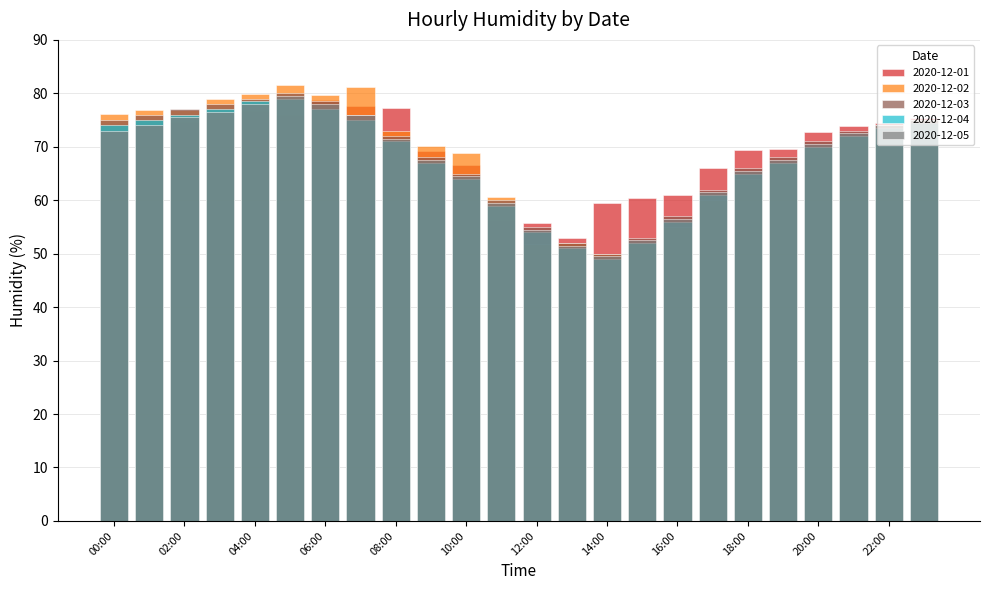

What is the maximum value for 2020-12-02?

81.5